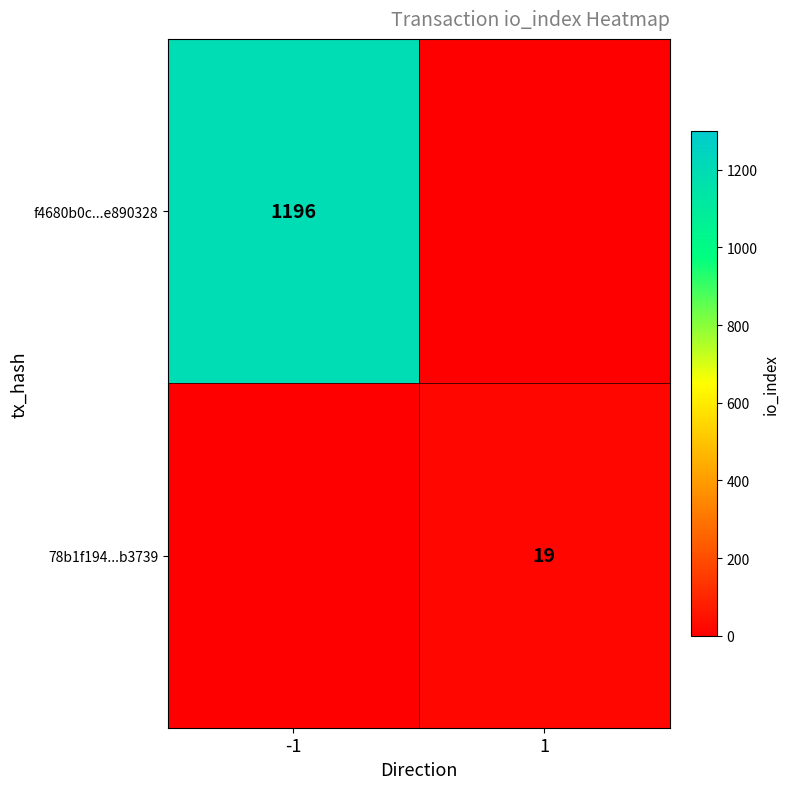

Is the value of 78b1f194...b3739 at 1 greater than the value of f4680b0c...e890328 at -1?

No